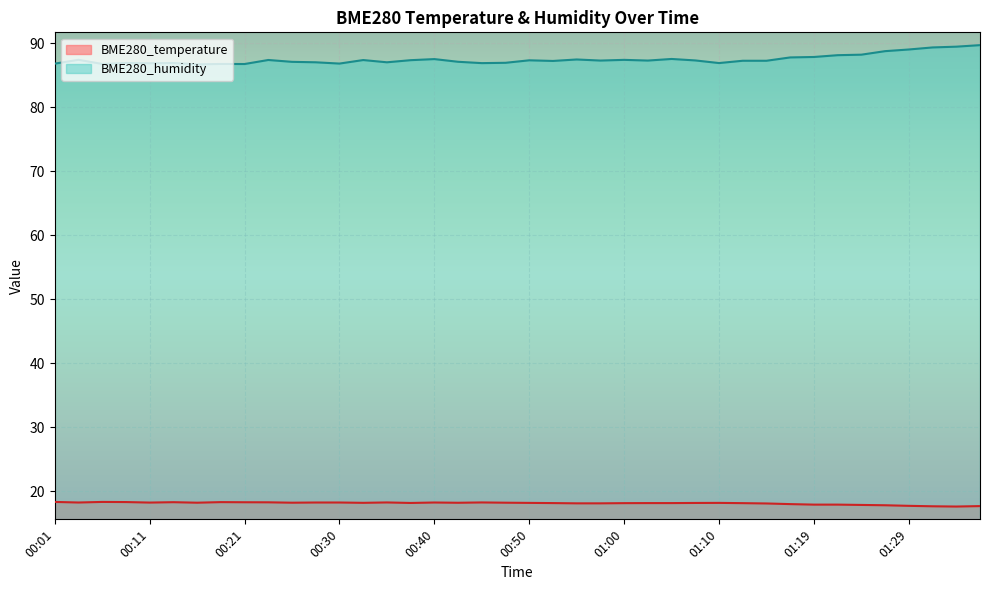

What is the difference between the maximum and minimum values in the BME280_temperature series?

0.7